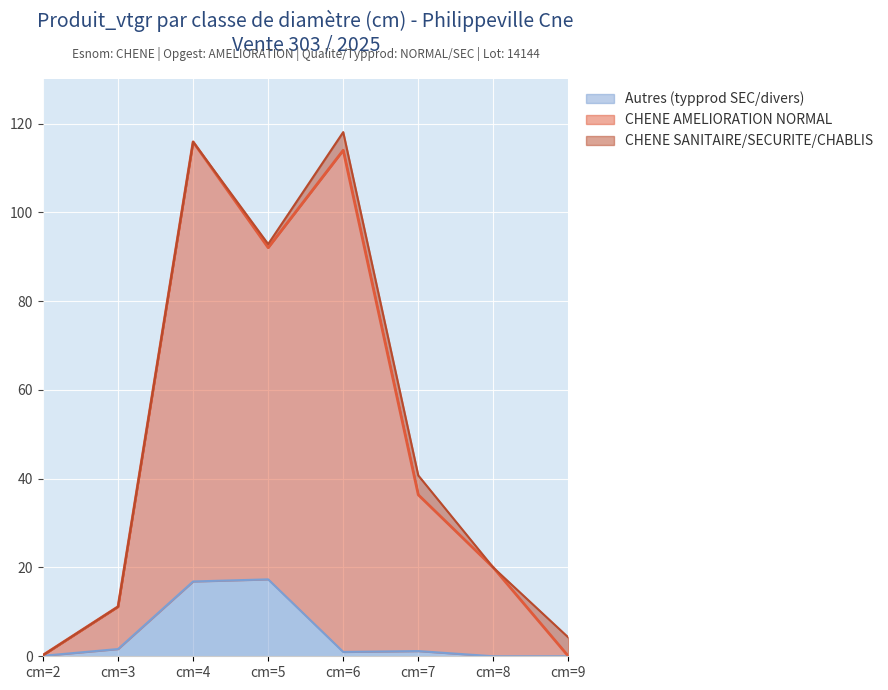

The value of CHENE AMELIORATION NORMAL (produit_vtgr) at cm=8 is 12.6. True or false?

False